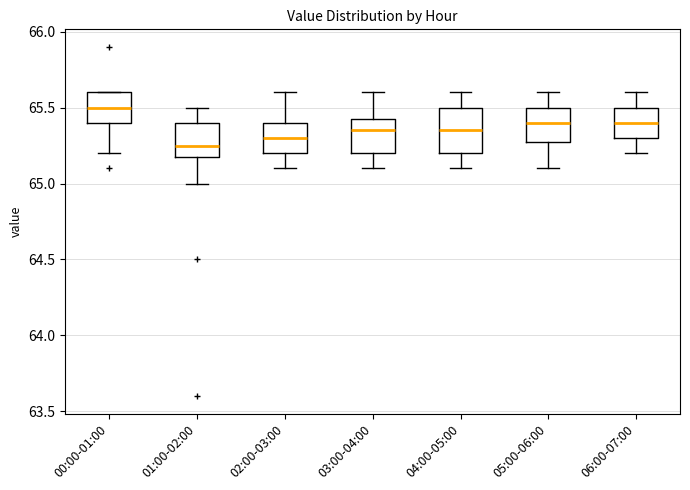

Reading left to right, transcribe this box plot: for each box, give where its median line is, the range the box spans, and where its two whiskers end, as read against the y-axis. The values are not printed on the chart, so give them approximately, as read against the axis.

00:00-01:00: median 65.50, box 65.40 to 65.60, whiskers 65.20 to 65.60
01:00-02:00: median 65.25, box 65.20 to 65.40, whiskers 65.00 to 65.50
02:00-03:00: median 65.30, box 65.20 to 65.40, whiskers 65.10 to 65.60
03:00-04:00: median 65.35, box 65.20 to 65.45, whiskers 65.10 to 65.60
04:00-05:00: median 65.35, box 65.20 to 65.50, whiskers 65.10 to 65.60
05:00-06:00: median 65.40, box 65.30 to 65.50, whiskers 65.10 to 65.60
06:00-07:00: median 65.40, box 65.30 to 65.50, whiskers 65.20 to 65.60